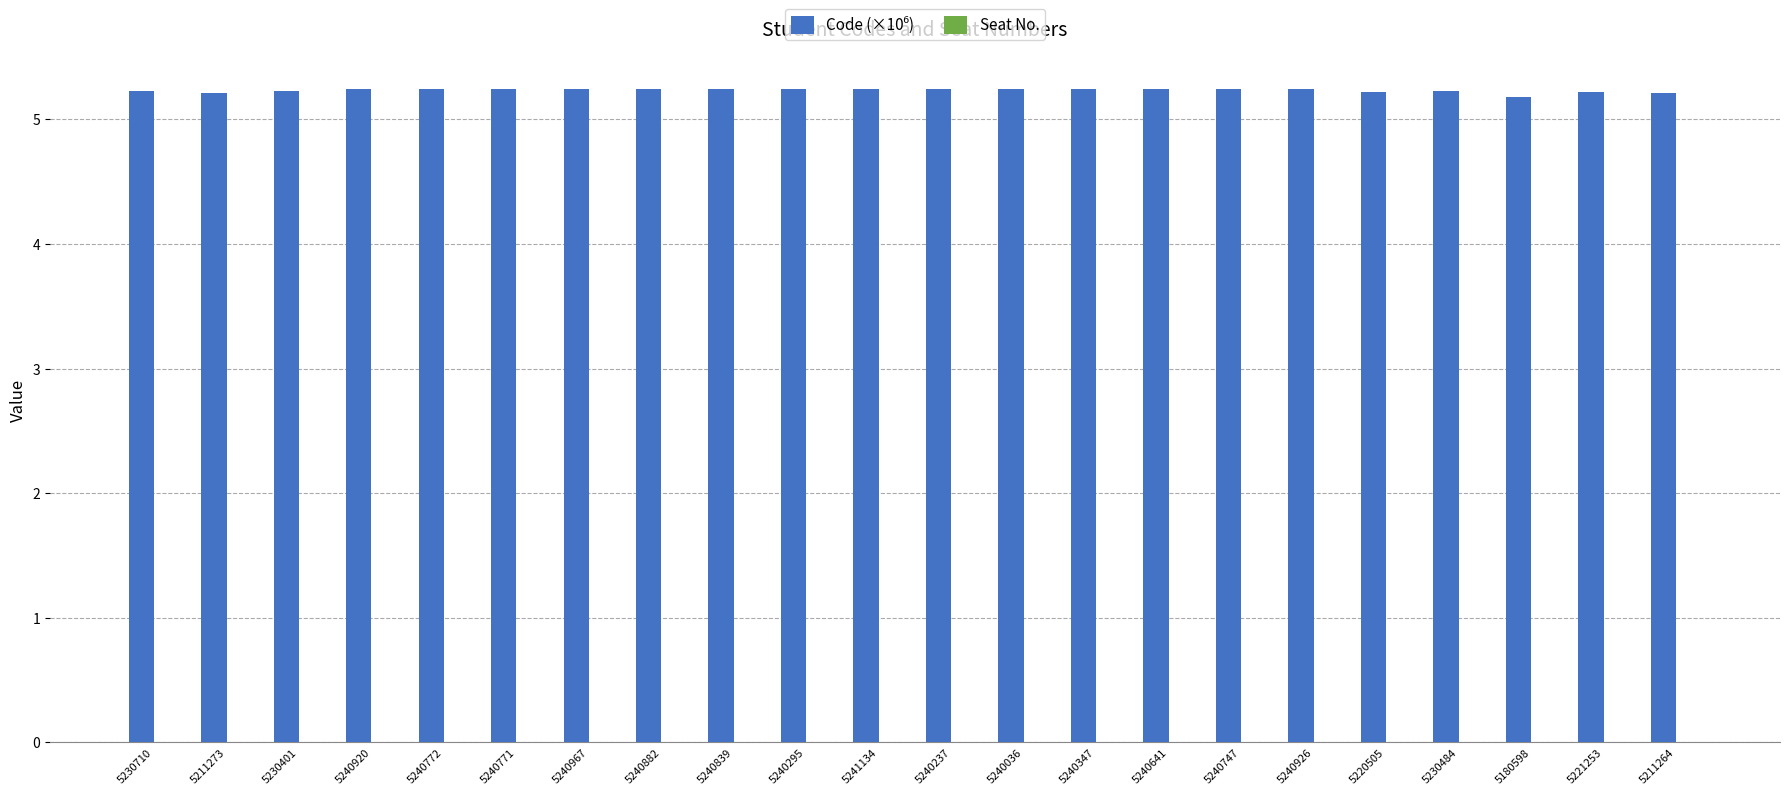

Count the values in the range 5 to 6.

22